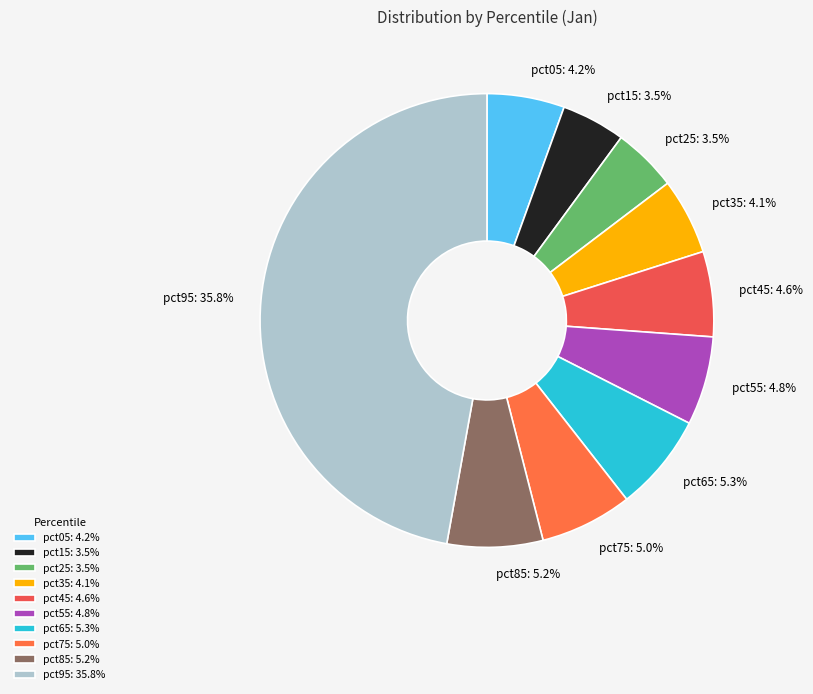

How many slices are in this pie chart?

10